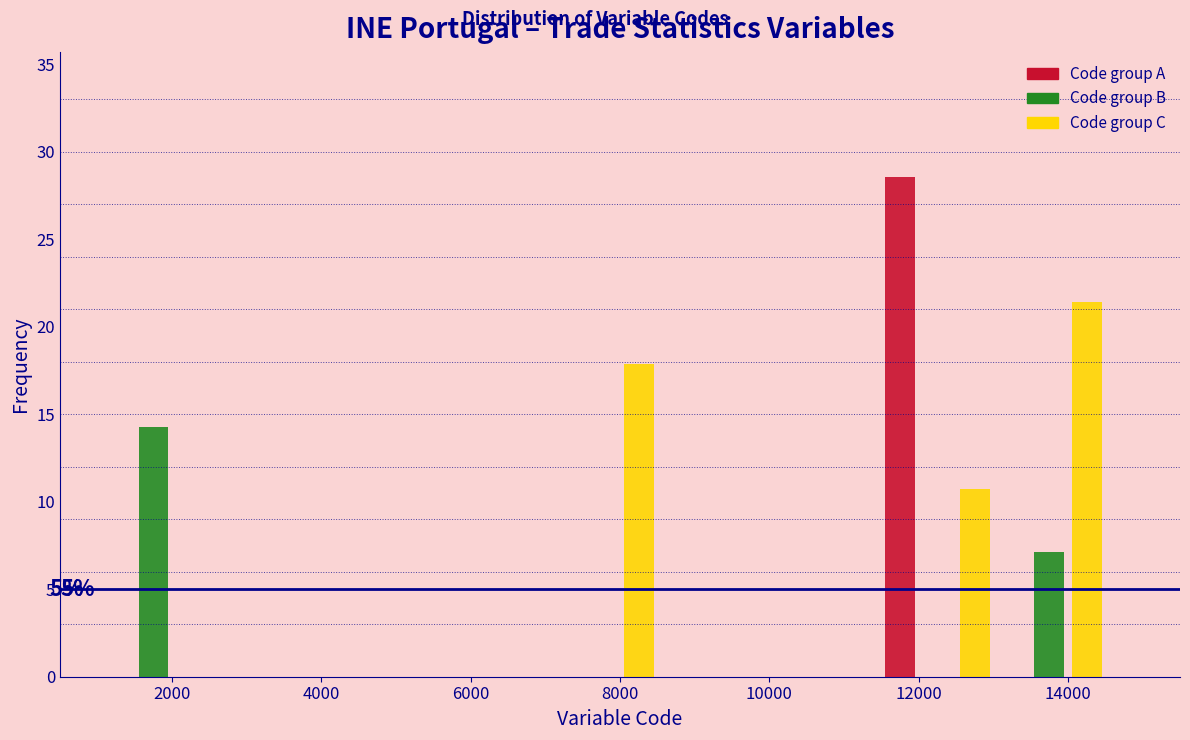

Read against the x-axis, roughly where is the centre of the tallest bar?

11800